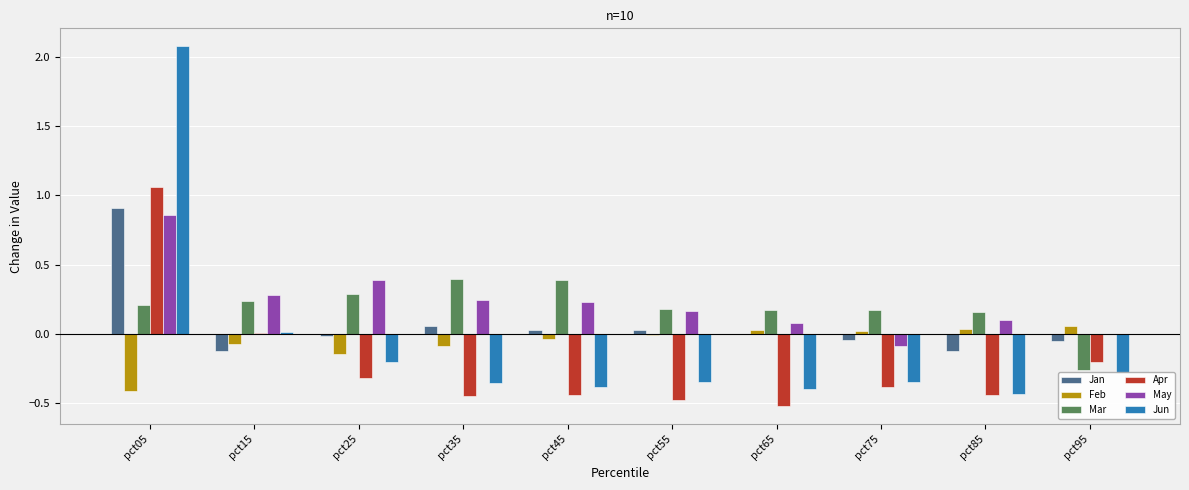

At which category is the sum across all series the highest?

pct05